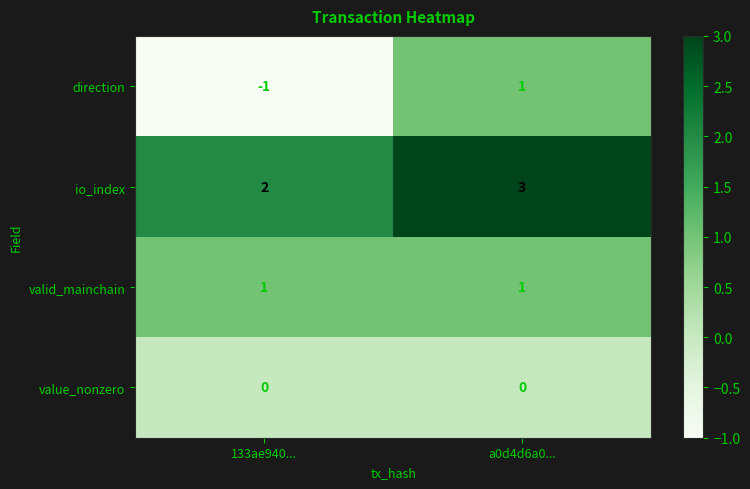

How many series are shown in this chart?

4